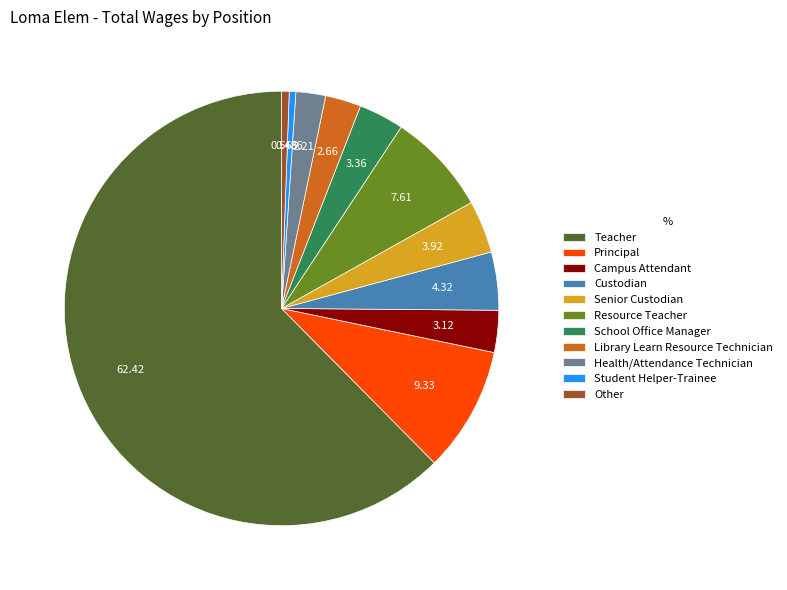

Approximately how many times larger is the value at Other compared to Student Helper-Trainee?

1.2